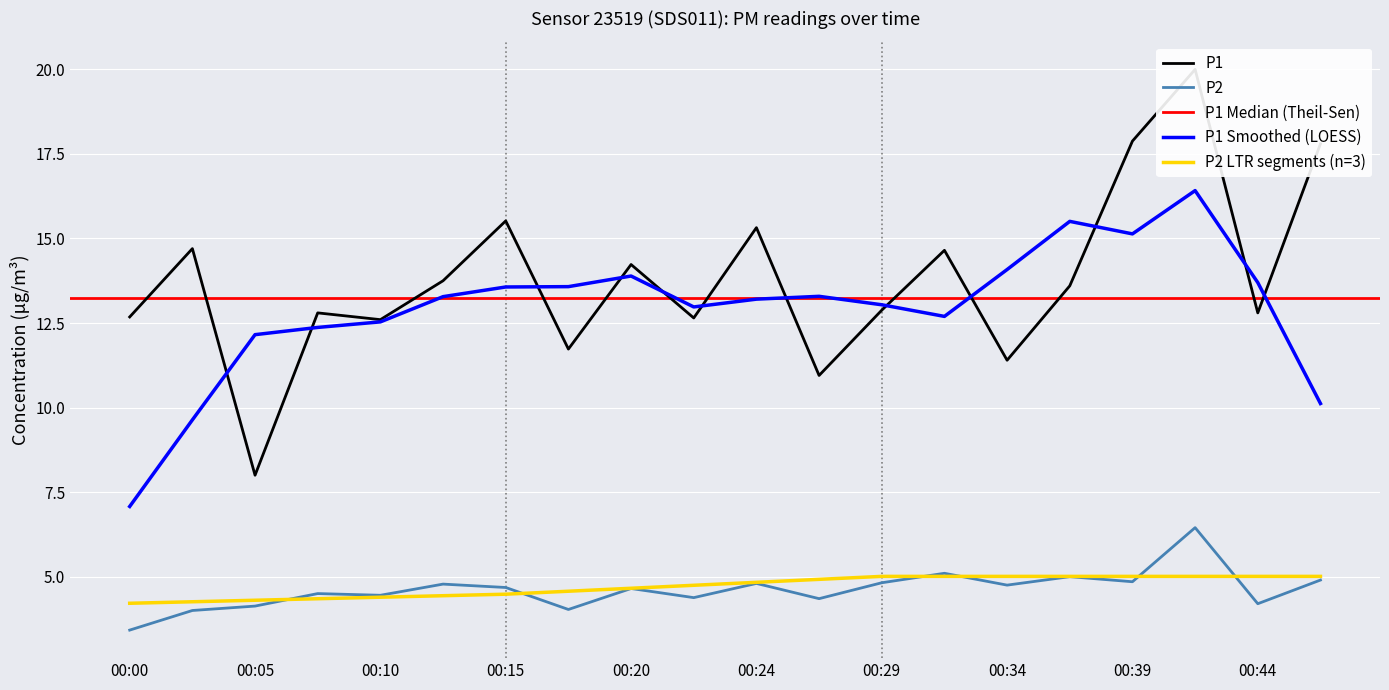

What is the sum of the P1 values at 00:10 and 00:41?

32.6